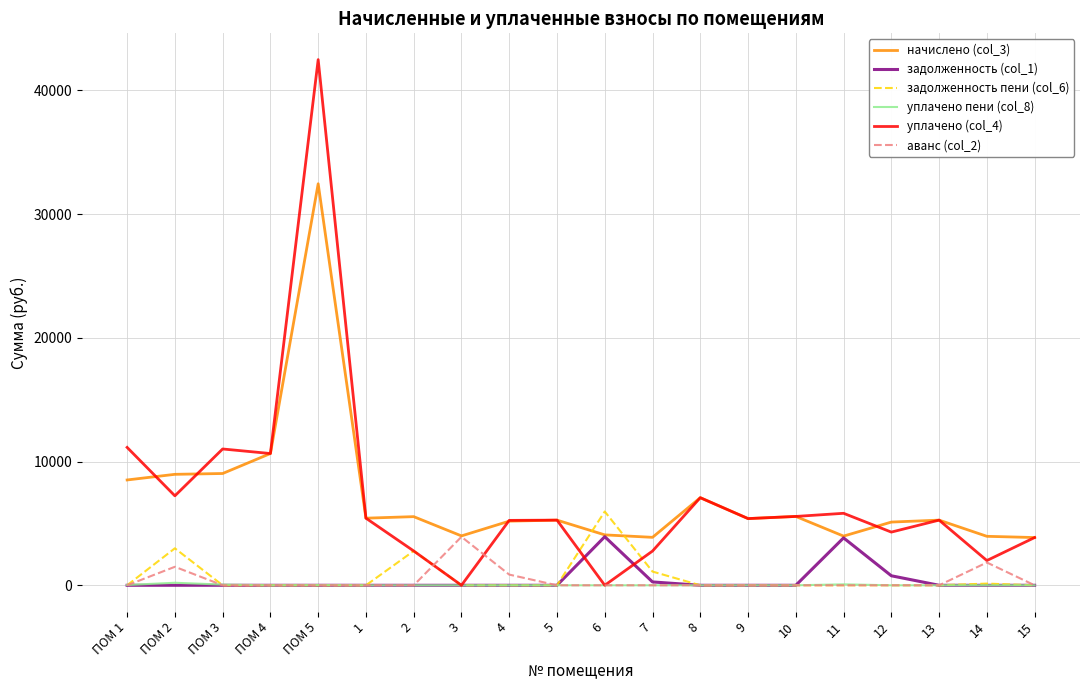

What is the maximum value shown in the chart?

42482.0